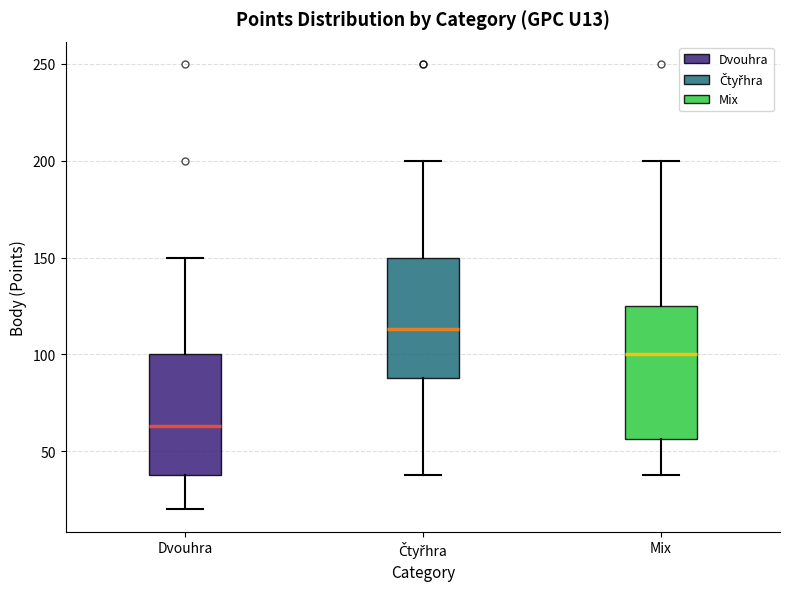

Which box has the highest median line?

Čtyřhra